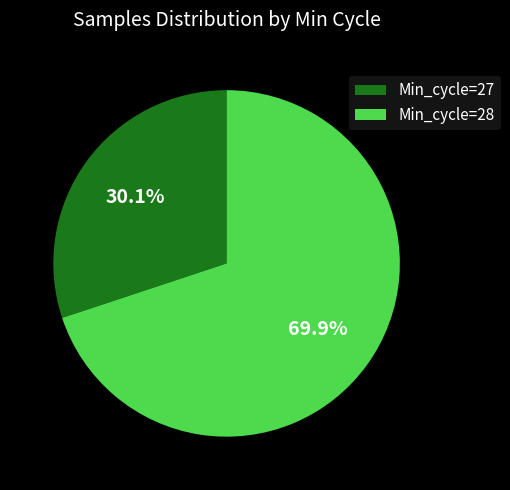

How many segments does this pie chart have?

2